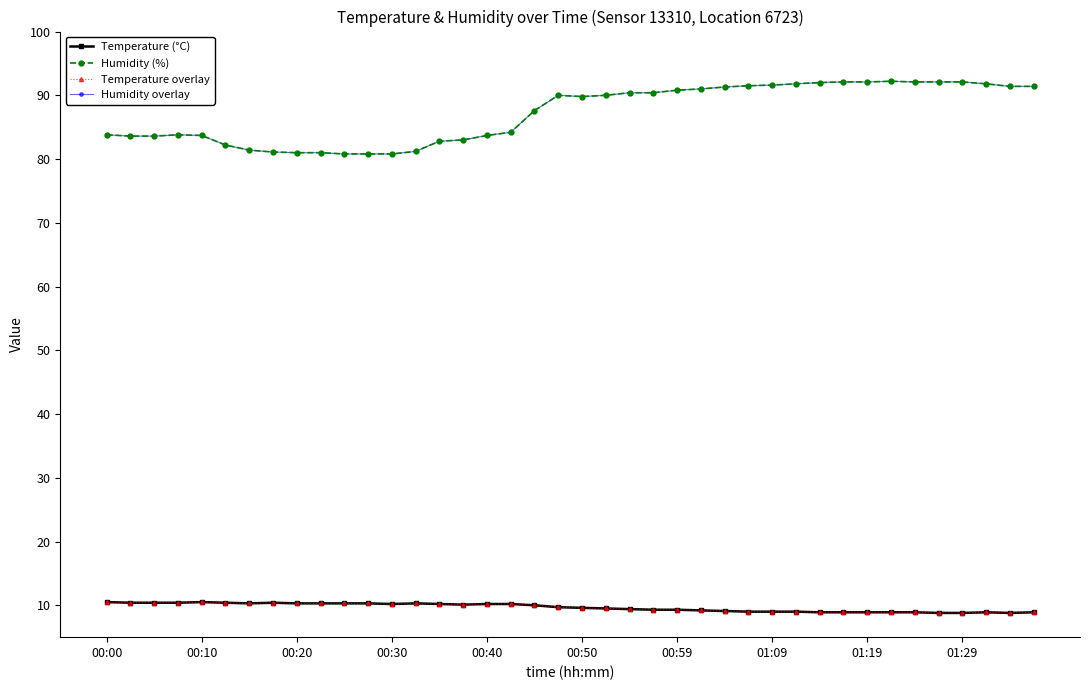

What is the minimum value for Temperature overlay?

8.8